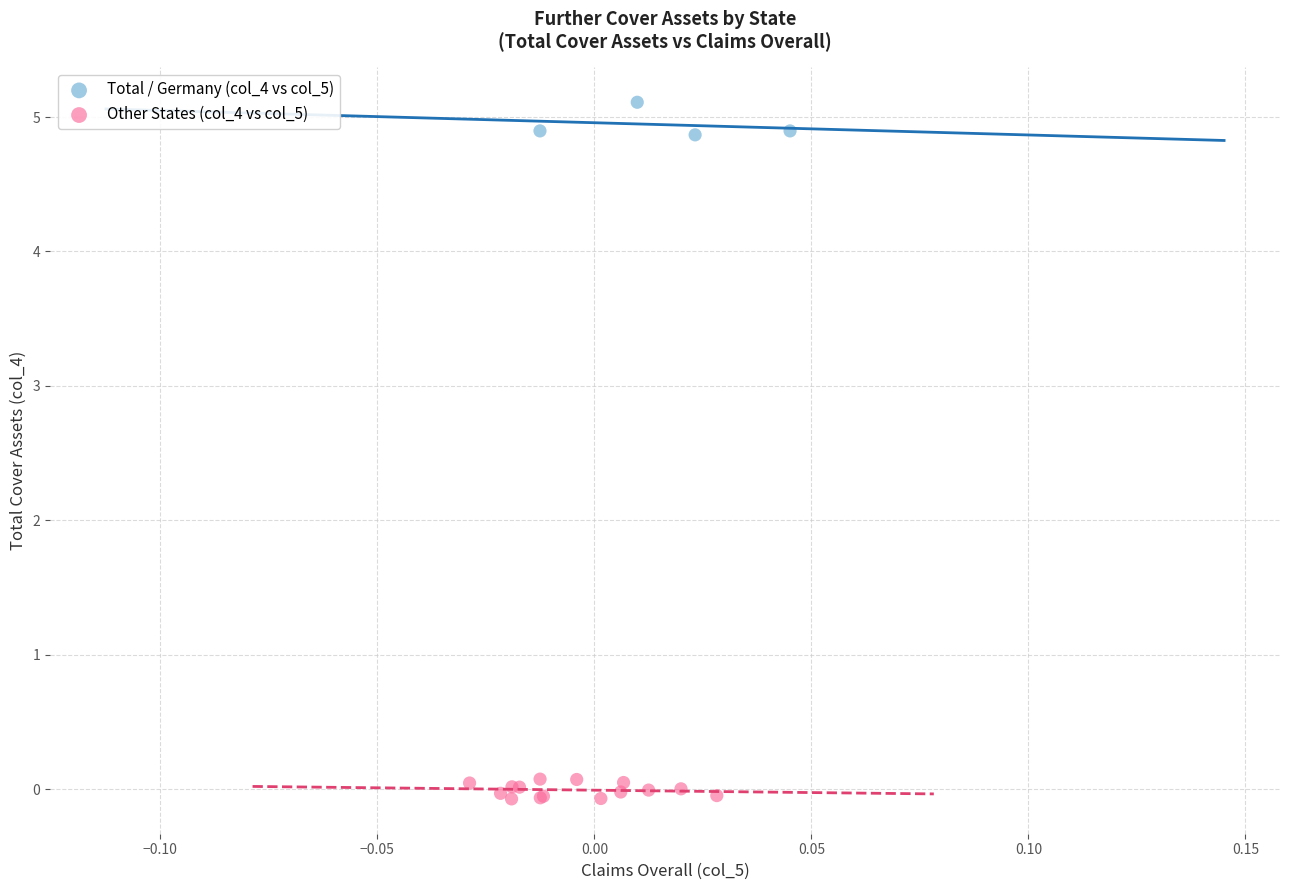

What are all the series names shown in the legend?

Total / Germany (col_4 vs col_5), Other States (col_4 vs col_5)